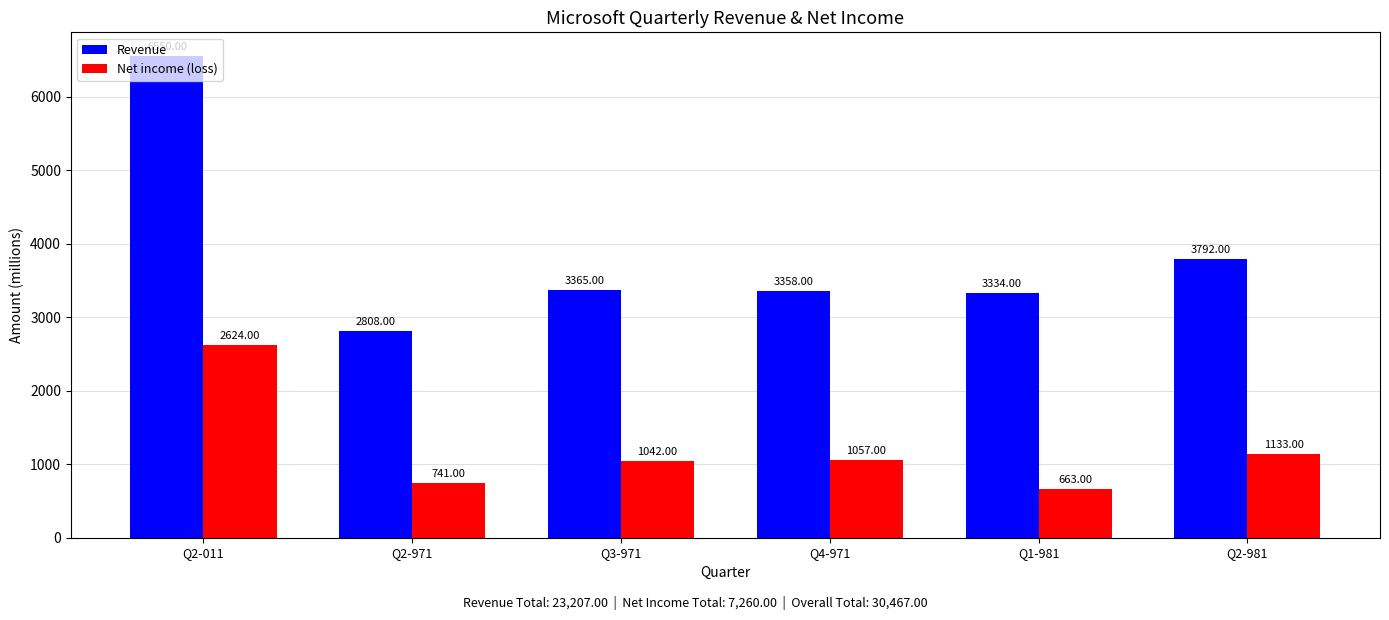

What is the value of the Revenue bar at the 4th from the left?

3358